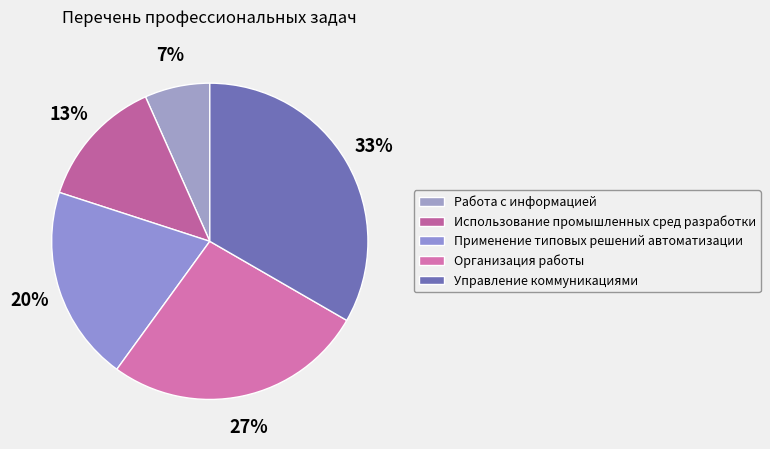

Which slice is the largest?

Управление коммуникациями